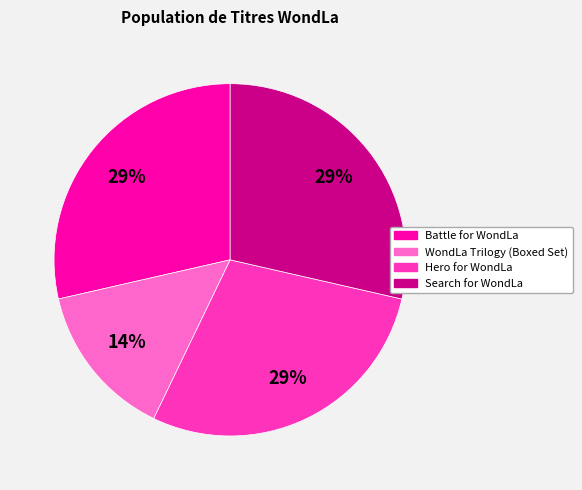

What is the smallest slice in the pie chart?

WondLa Trilogy (Boxed Set)